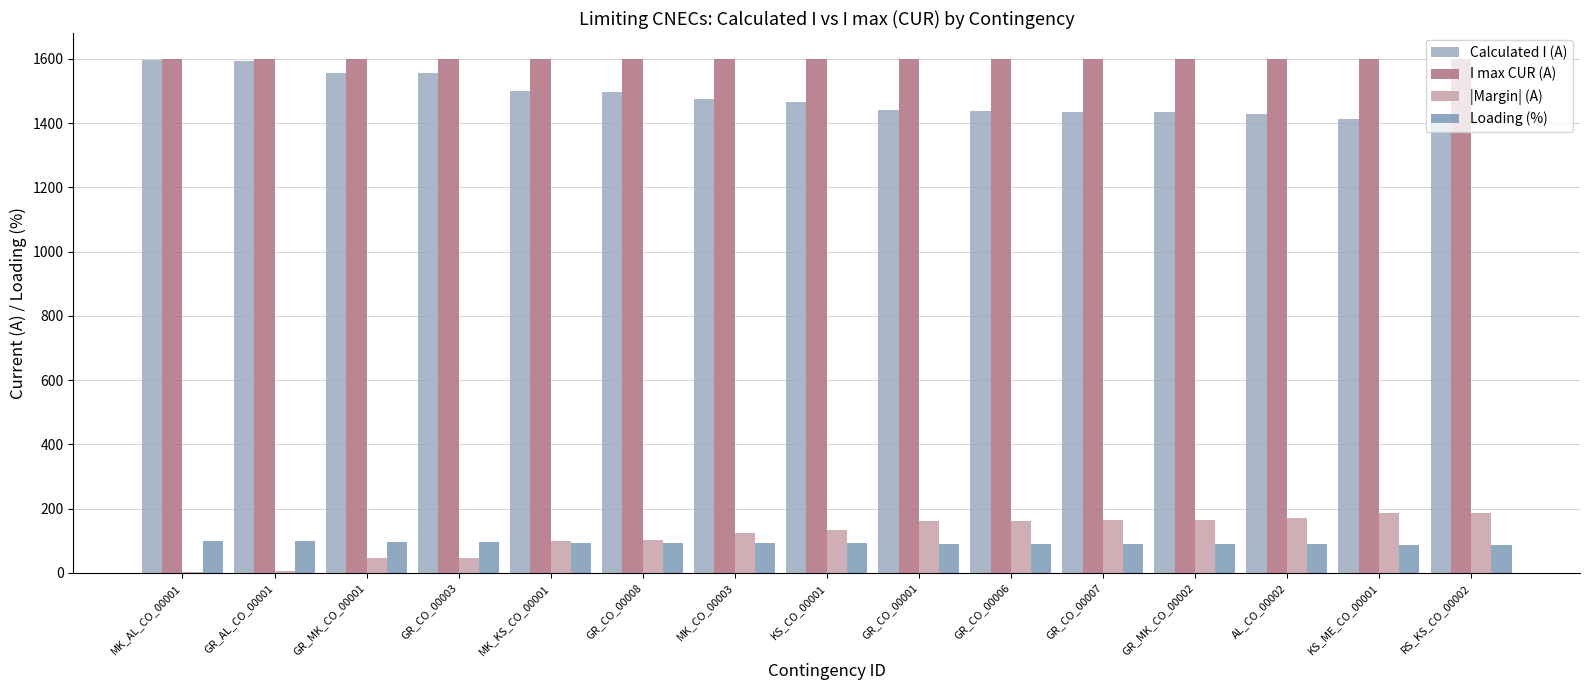

Are the bars grouped side by side (vs. stacked)?

Yes